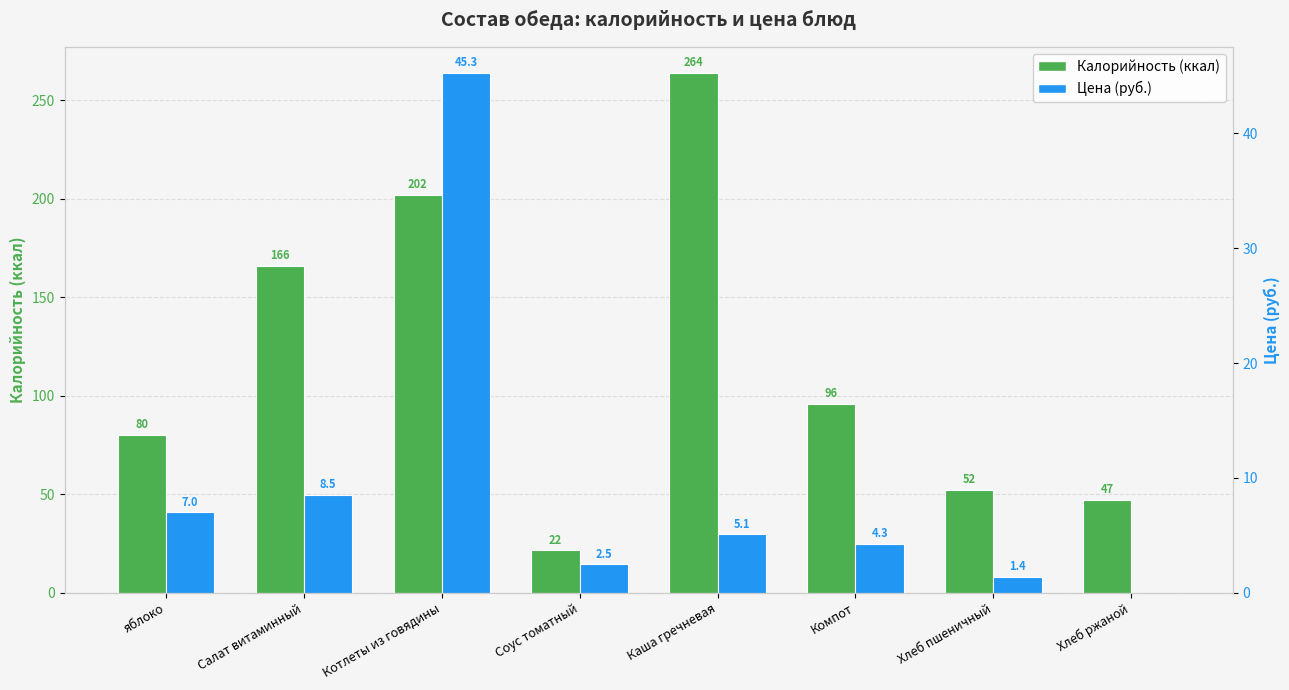

How many distinct data groups are displayed?

2